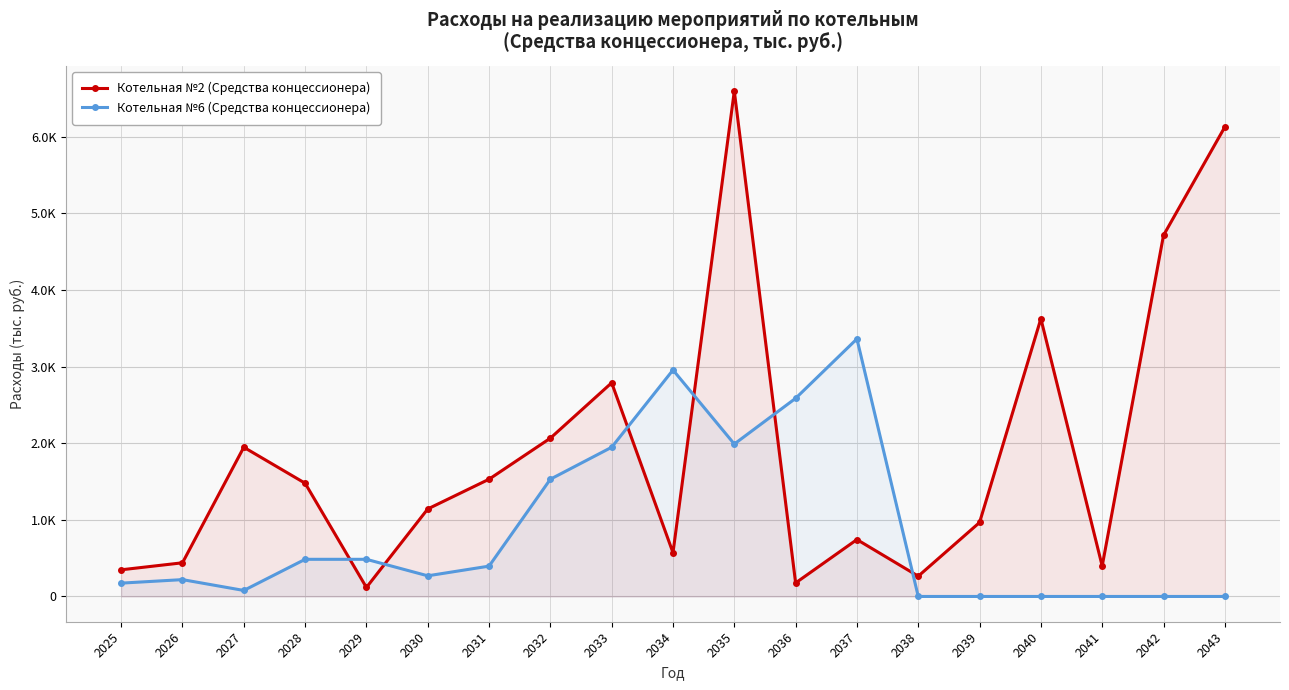

True or false: Котельная №2 (Средства концессионера) has a value of 1744.1 at 2040.

False